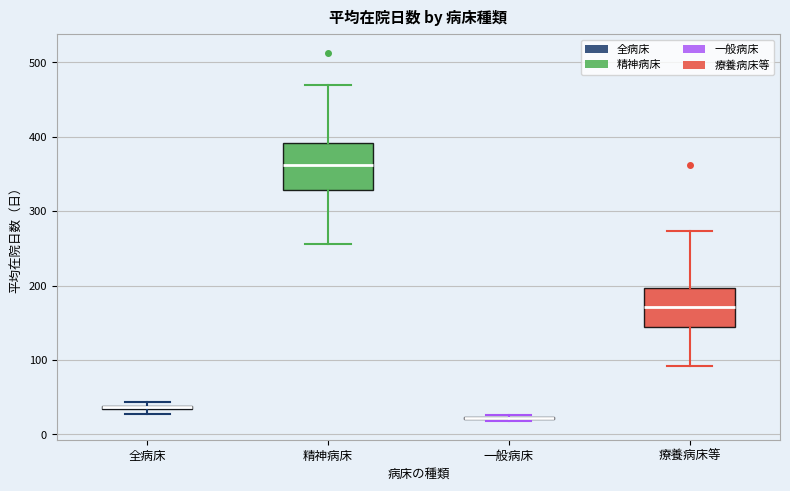

Where does the lower whisker of the box for 療養病床等 end on the y-axis? The values are not printed on the chart, so give them approximately, as read against the axis.

90